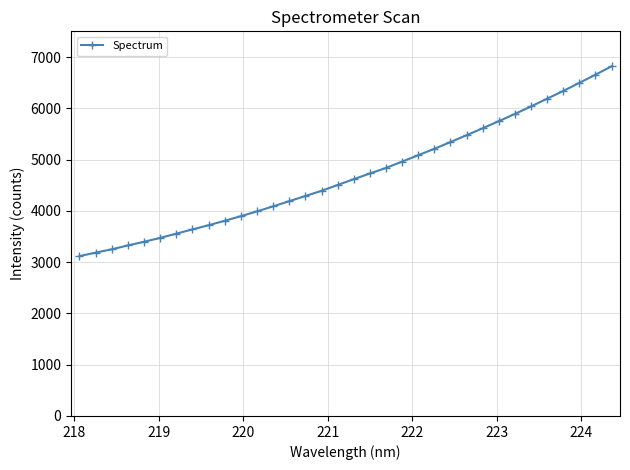

What is the average value?

4704.3